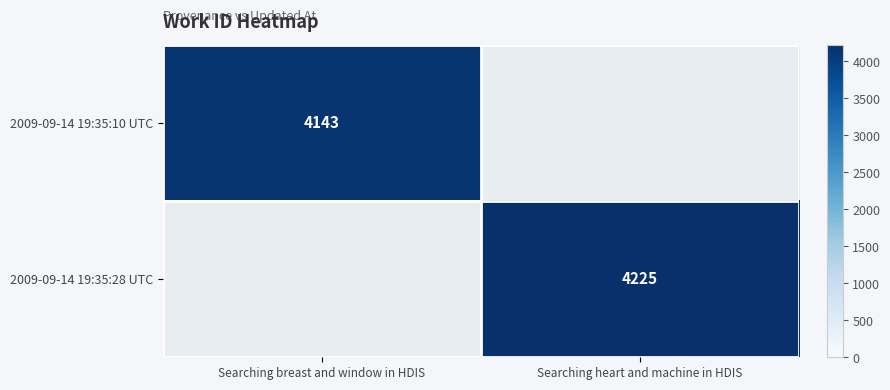

What is the greatest value displayed?

4225.0